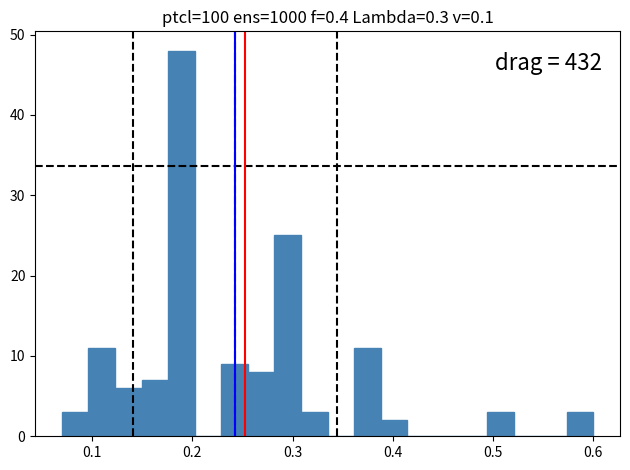

Read against the x-axis, roughly where is the centre of the tallest bar?

0.19